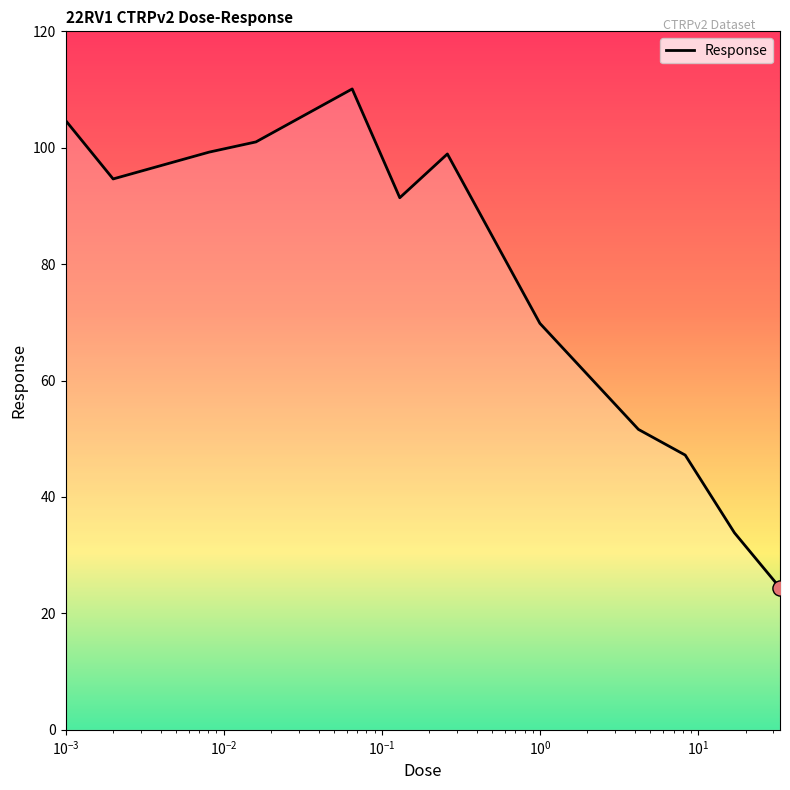

What is the minimum value shown in the chart?

24.4